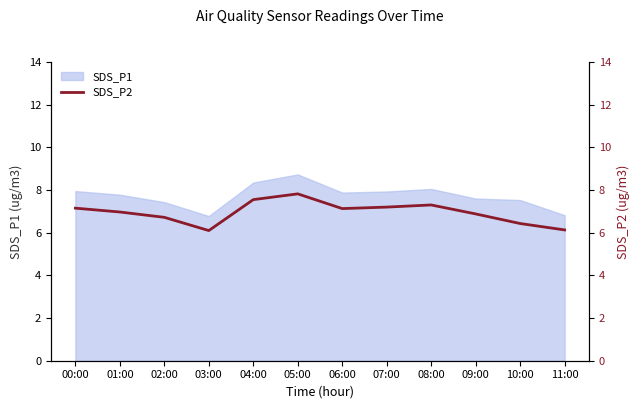

At which label does SDS_P1 first exceed 7?

00:00